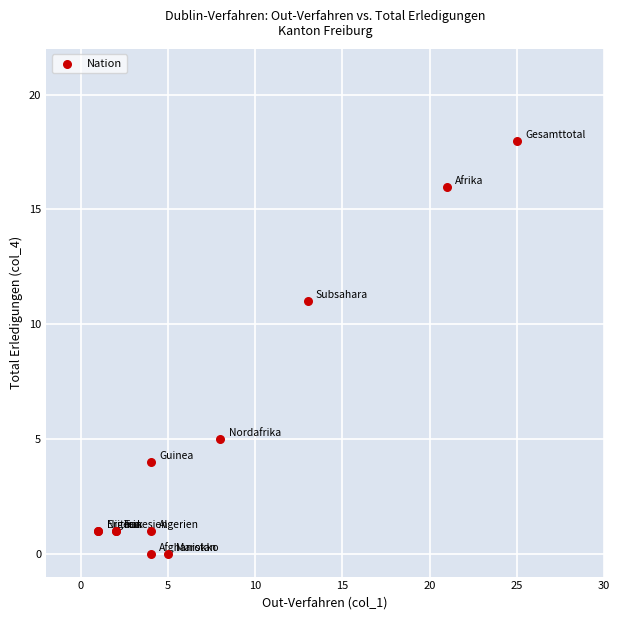

What Y value in the scatter plot is closest to 9?

11